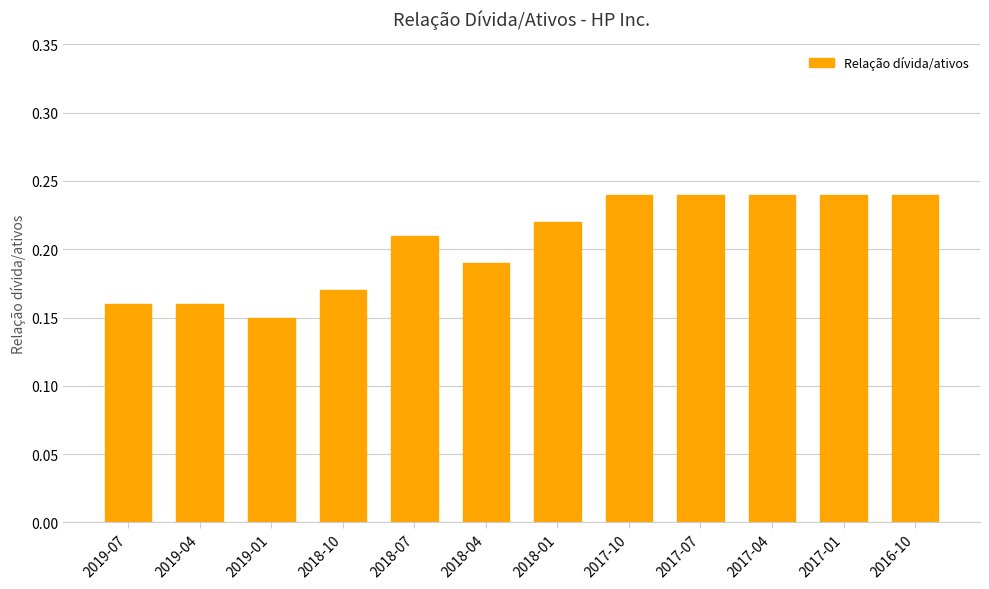

What is the sum of all values?

2.5